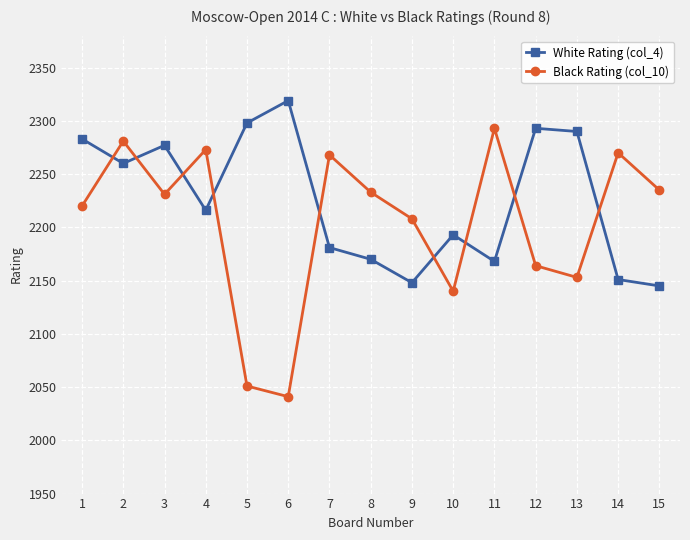

Is it true that Black Rating (col_10) equals 2220 at 1?

True